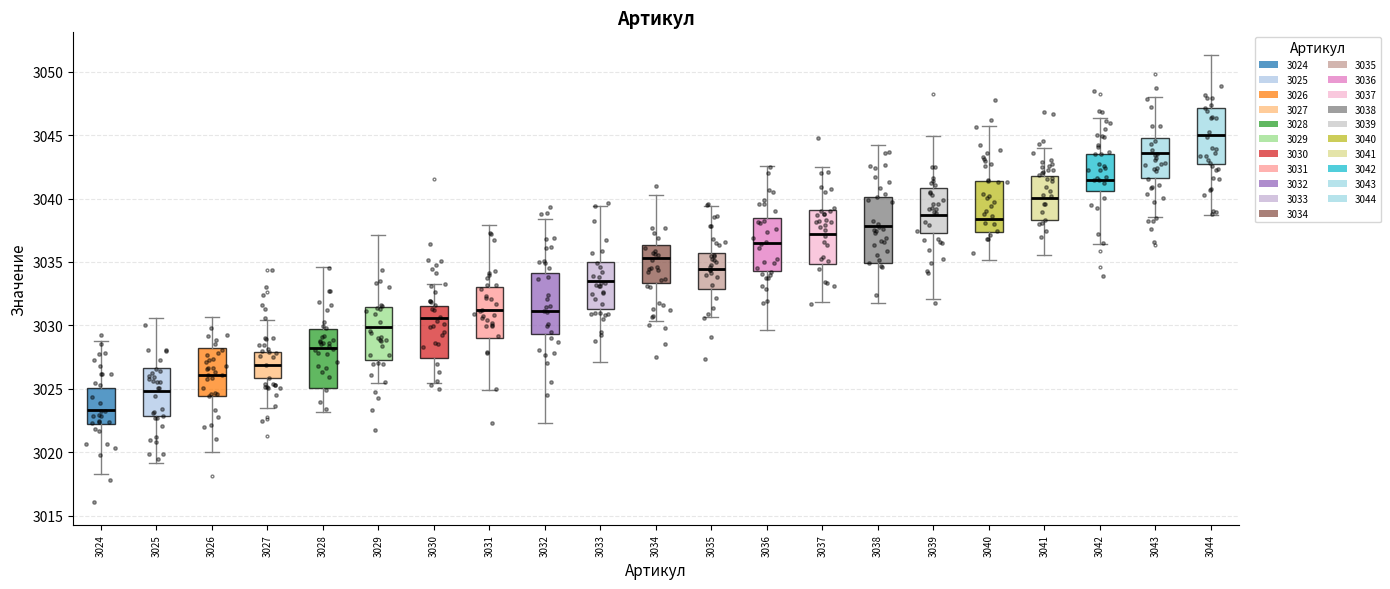

Where does the lower whisker of the box at x = 3044 end on the y-axis? The values are not printed on the chart, so give them approximately, as read against the axis.

3038.5